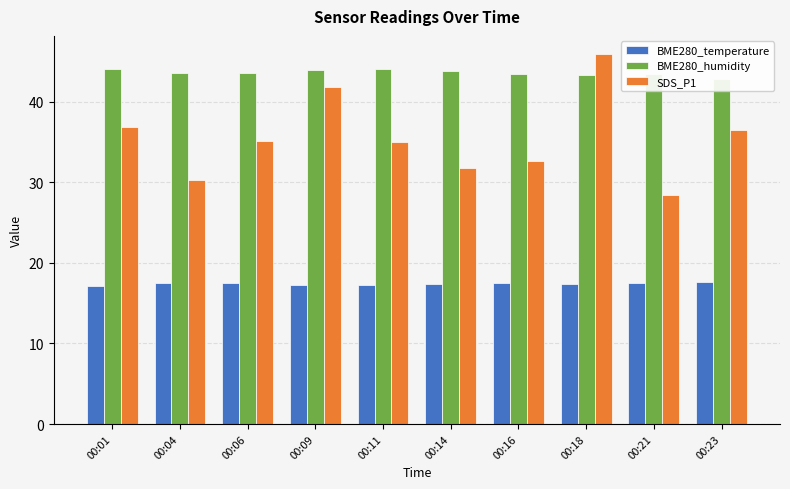

What is the difference between the highest and lowest values at 00:04?

26.2